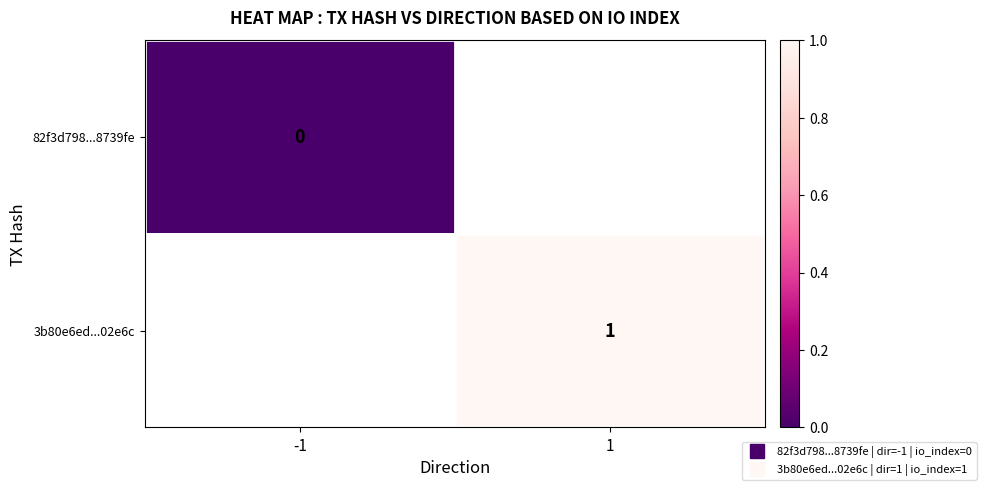

Between -1 and 1, which is larger?

1